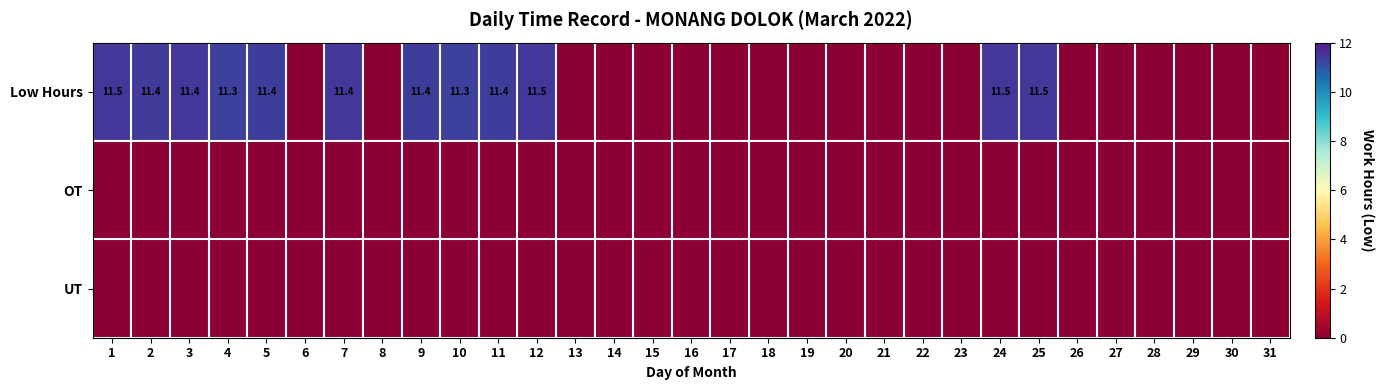

The Low Hours series shows 3.8 at 2. True or false?

False